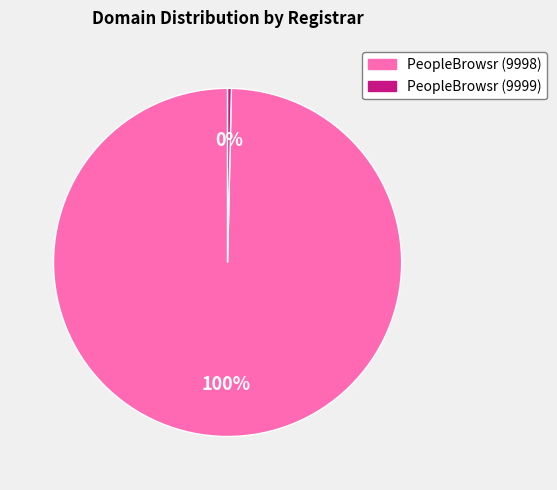

To the nearest percent, what is the average slice percentage?

50%